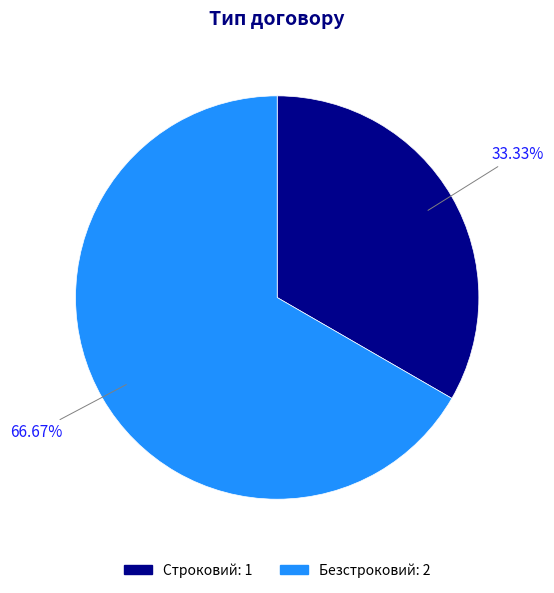

To the nearest percent, what is the average slice percentage?

50%